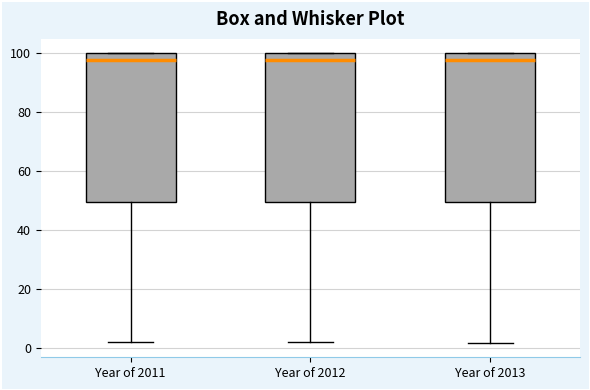

Reading left to right, read every box against the y-axis: the position of its median line, the range the box covers, and the ends of its whiskers. The values are not printed on the chart, so give them approximately, as read against the axis.

Year of 2011: median 98, box 50 to 100, whiskers 2 to 100
Year of 2012: median 98, box 50 to 100, whiskers 2 to 100
Year of 2013: median 98, box 50 to 100, whiskers 2 to 100